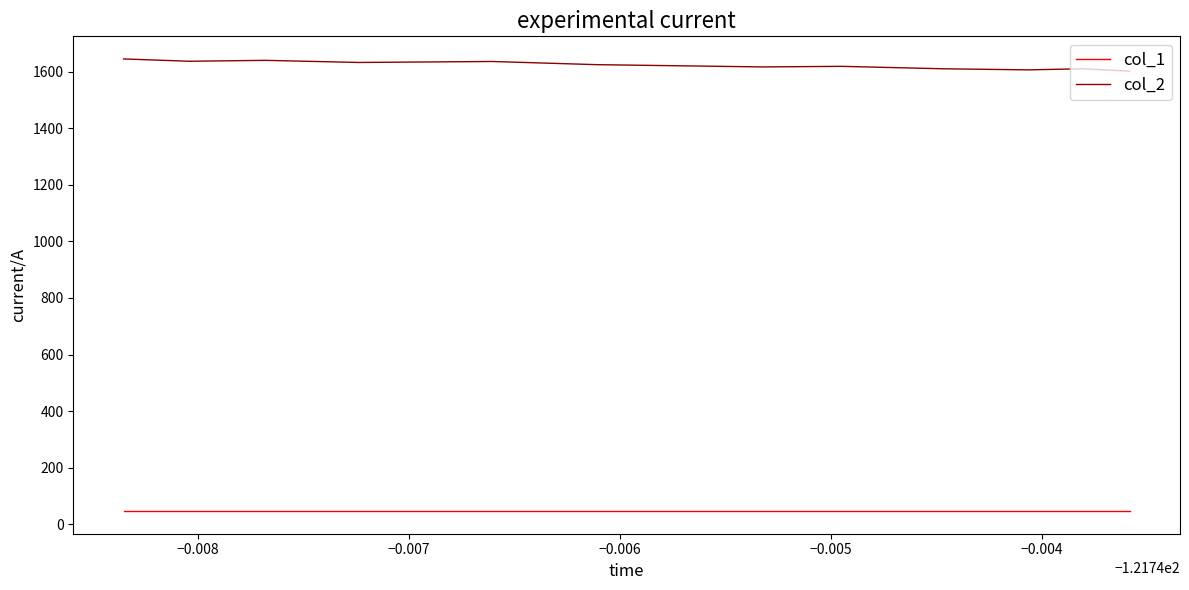

What is the minimum value for col_2?

1601.6